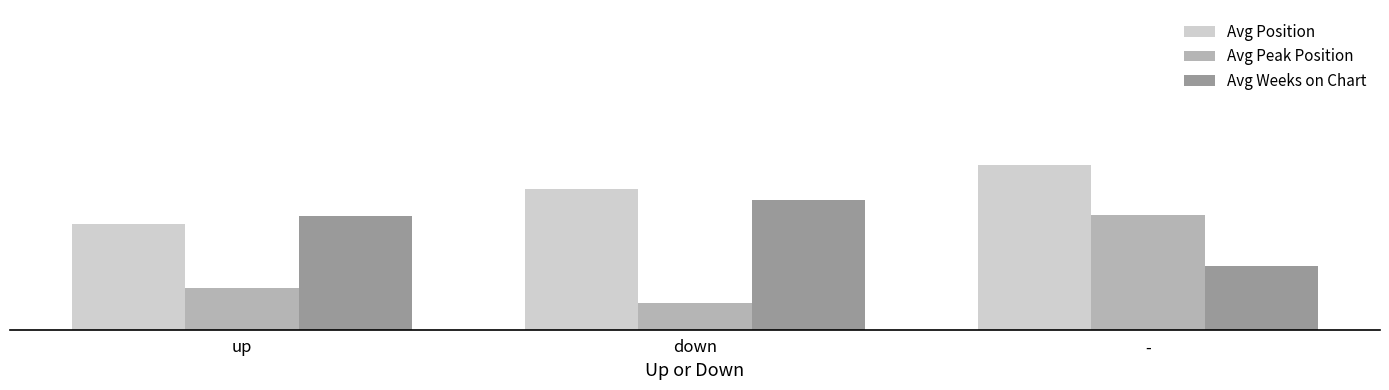

What is the label of the 1st bar from the right?

-